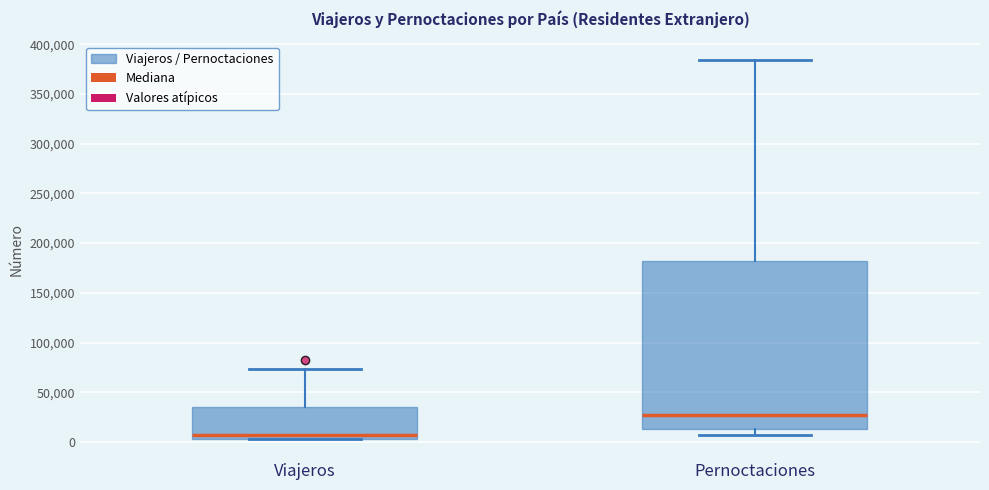

Reading left to right, read every box against the y-axis: the position of its median line, the range the box covers, and the ends of its whiskers. The values are not printed on the chart, so give them approximately, as read against the axis.

Viajeros: median 5000 (just above the box's lower edge), box 5000 to 35000, whiskers 5000 to 75000
Pernoctaciones: median 25000, box 15000 to 180000, whiskers 5000 to 385000